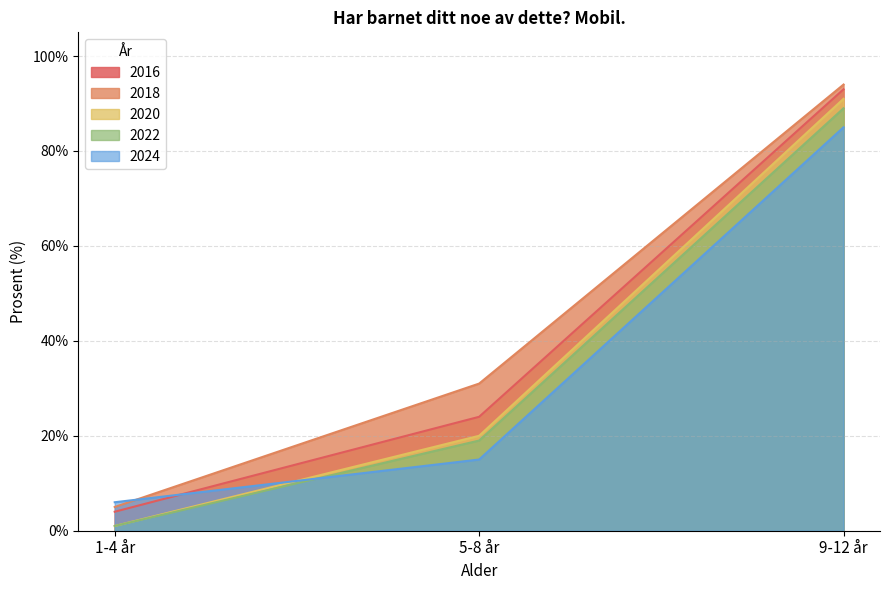

The 2016 series shows 40 at 5-8 år. True or false?

False